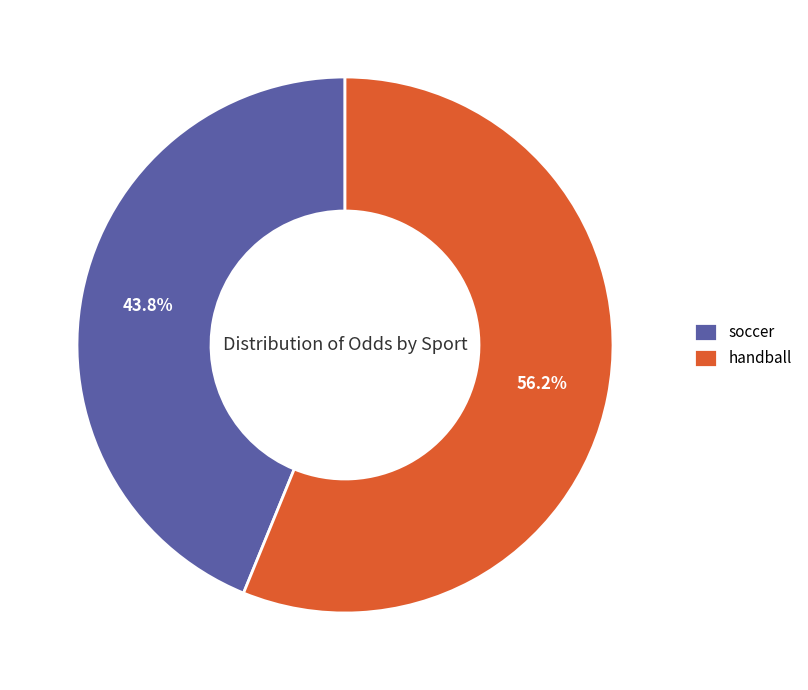

Does soccer represent more than half of the total?

No